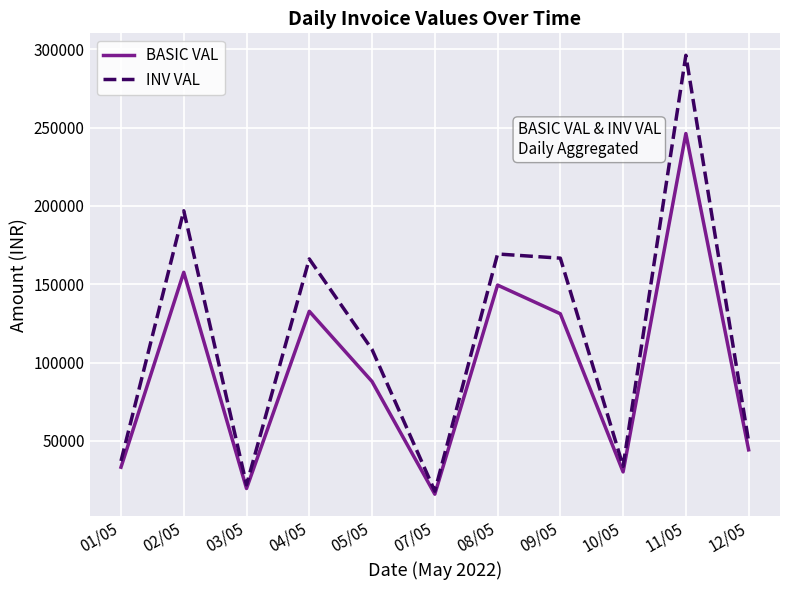

The value of BASIC VAL at 11/05 is 382208.1. True or false?

False